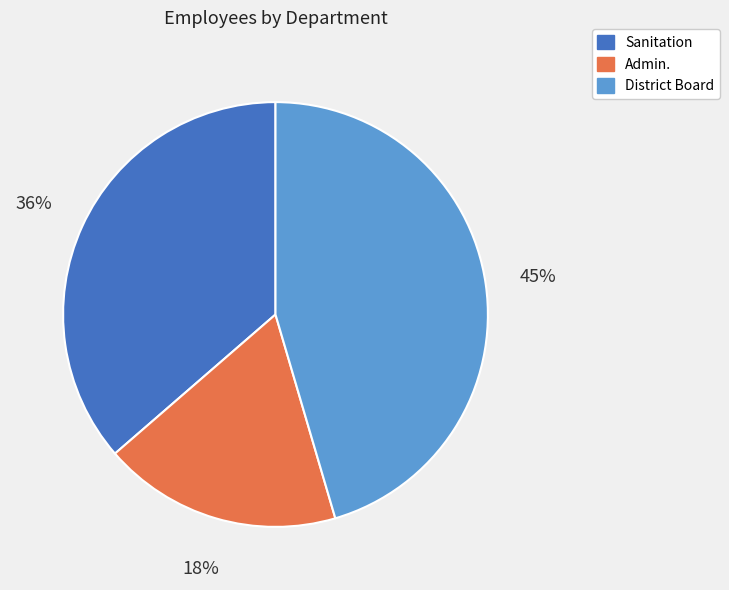

Is it true that Admin. is 11% of the pie?

False